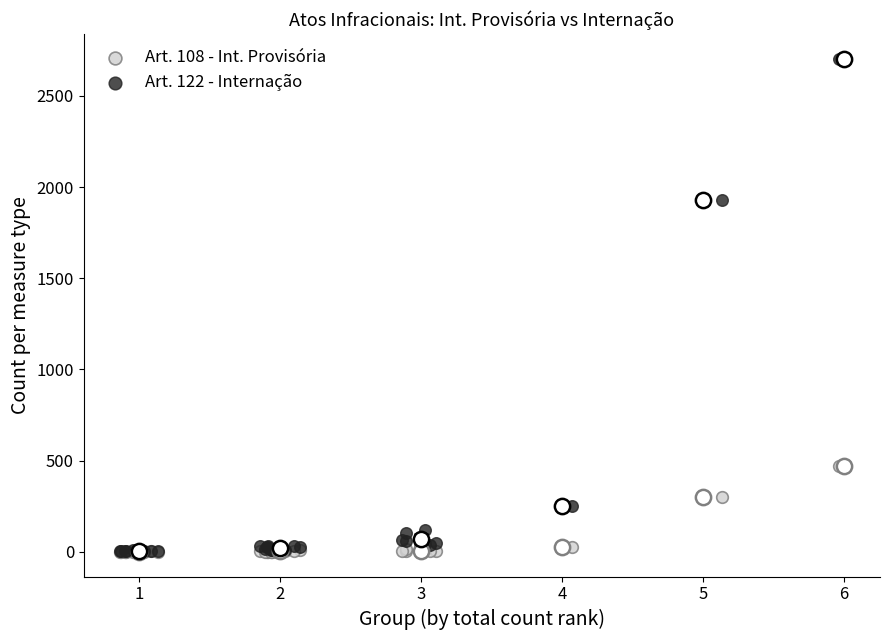

Across all series, what Y value is closest to 1352?

1931